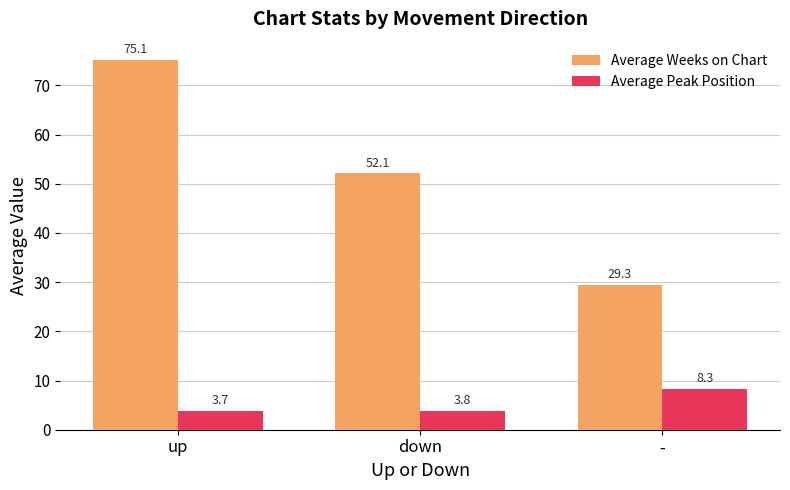

Is the value of Average Weeks on Chart at down greater than the value of Average Peak Position at up?

Yes